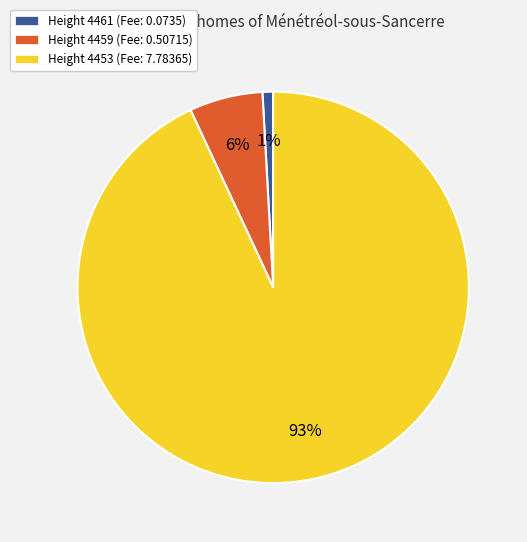

To the nearest percent, what is the average slice percentage?

33%